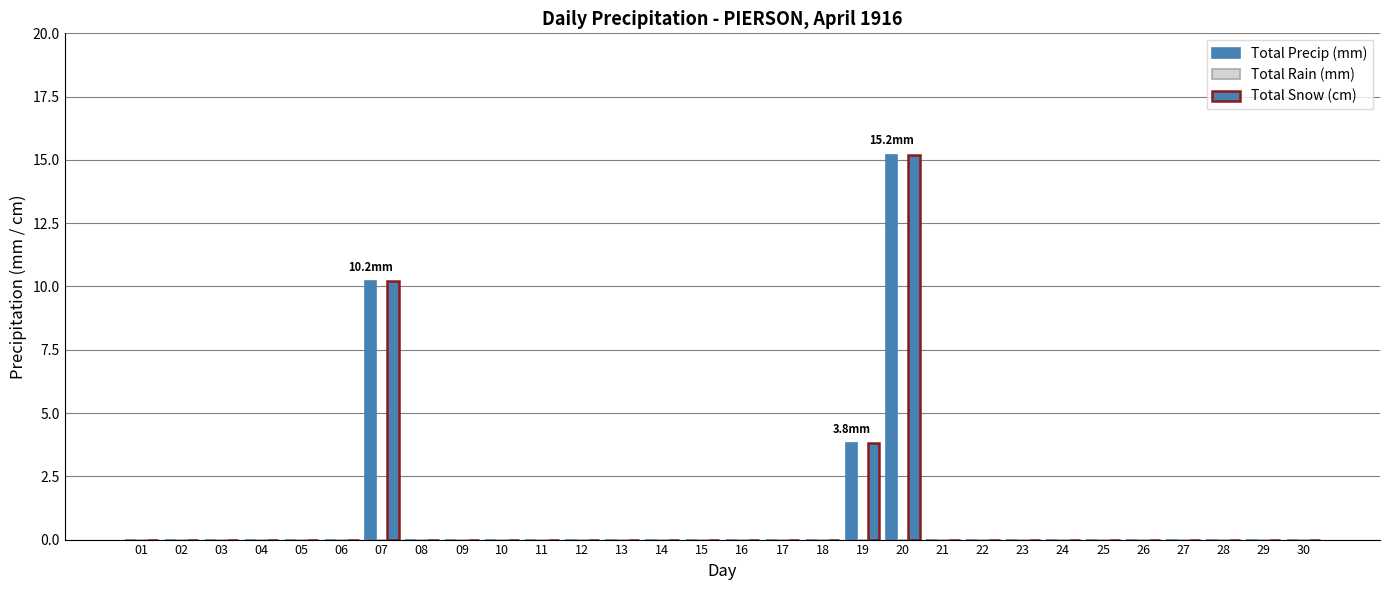

Which category has the lowest value in the Total Precip (mm) series?

01